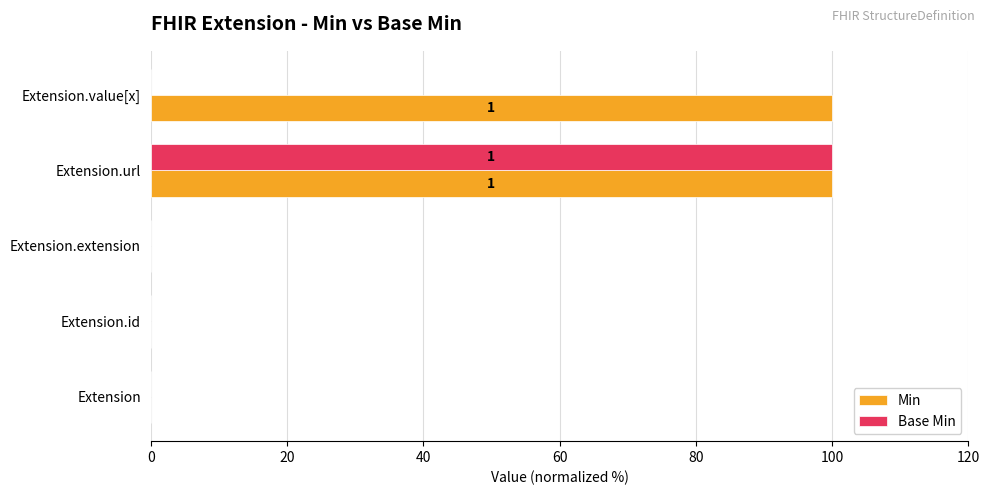

What is the sum of the Base Min values at Extension.id and Extension.url?

100